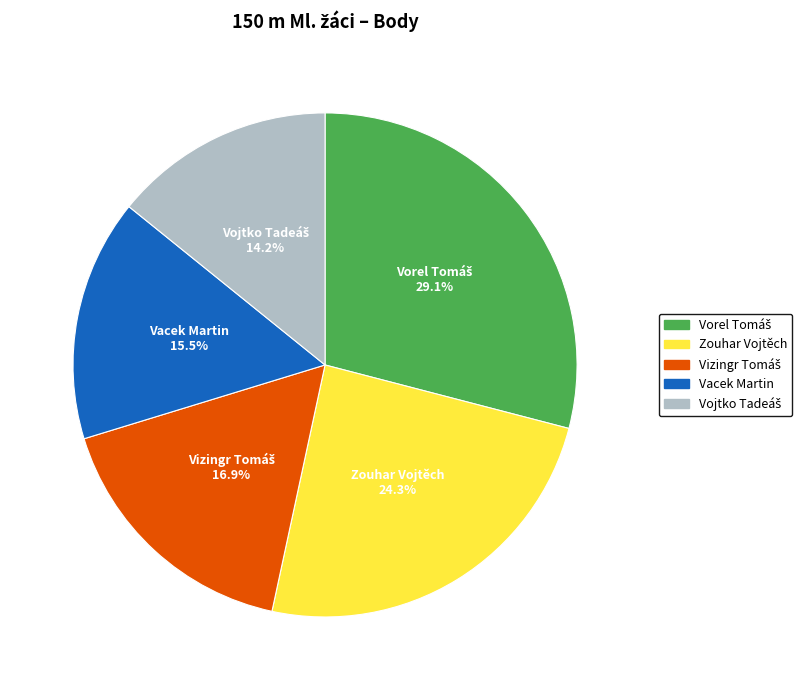

To the nearest percent, what is the difference between the largest and smallest slice percentages?

15%